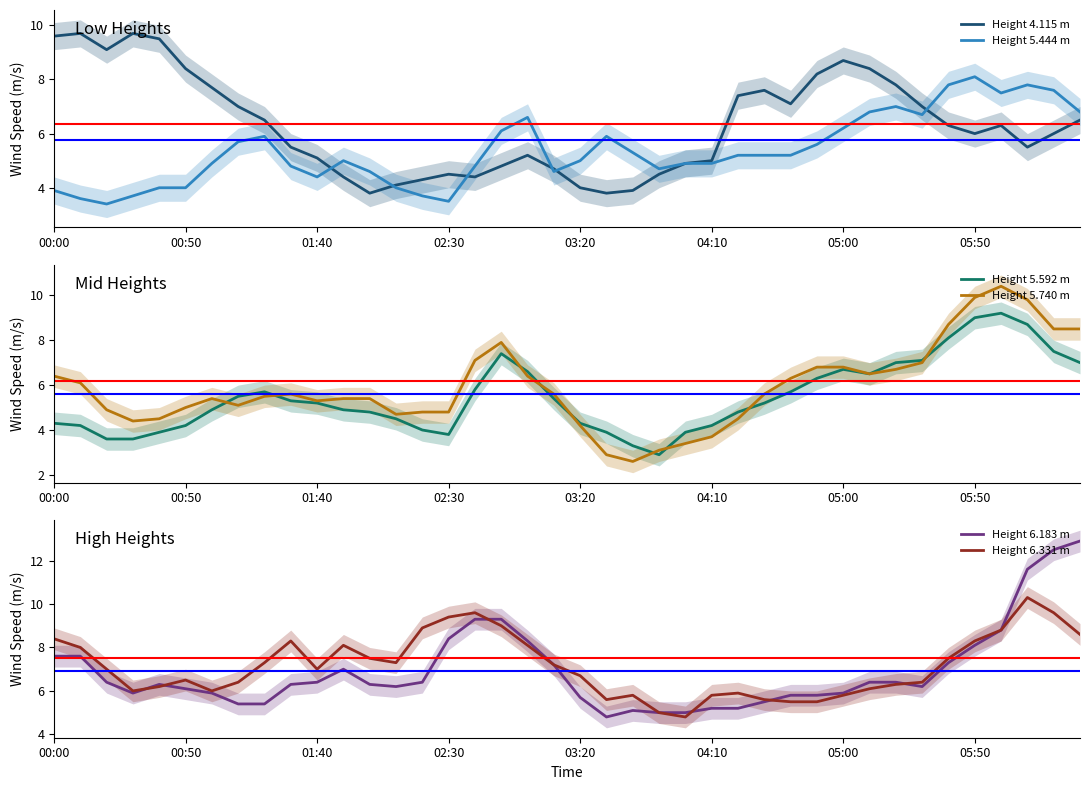

What is the highest value of the Height 5.740 m series?

10.4